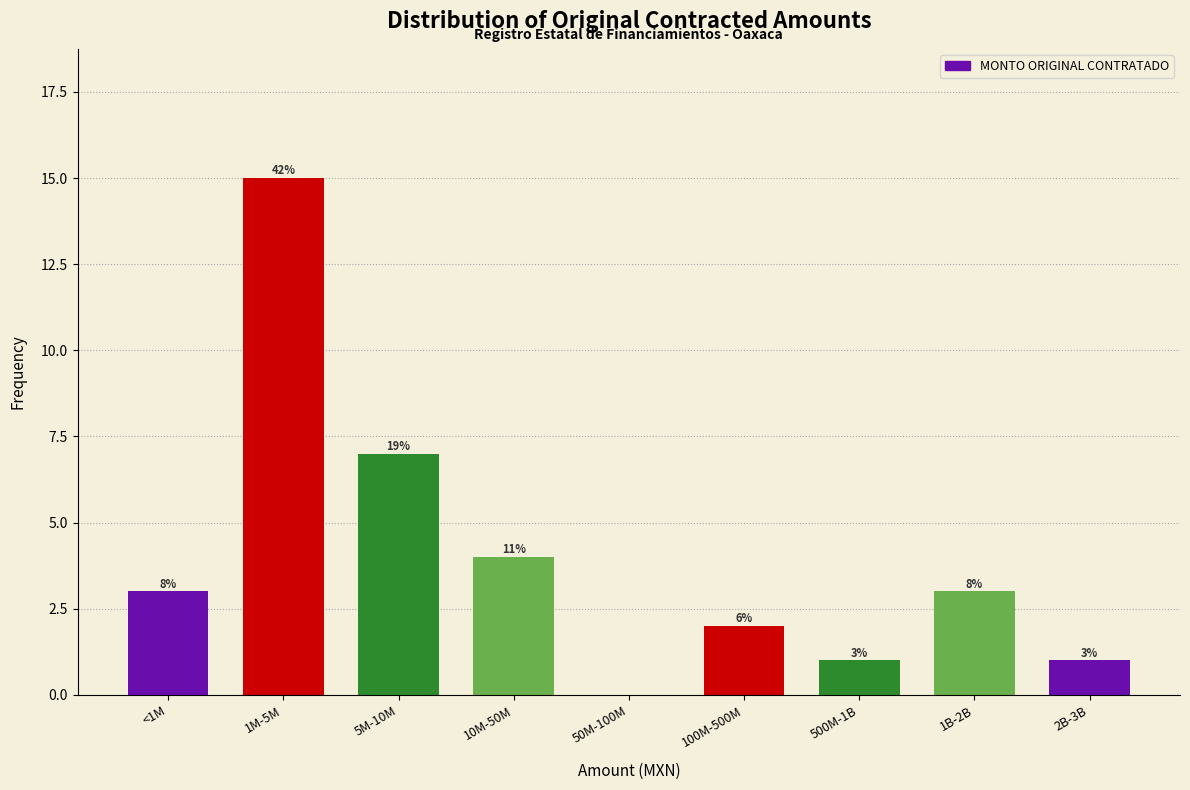

Are the bars horizontal?

No